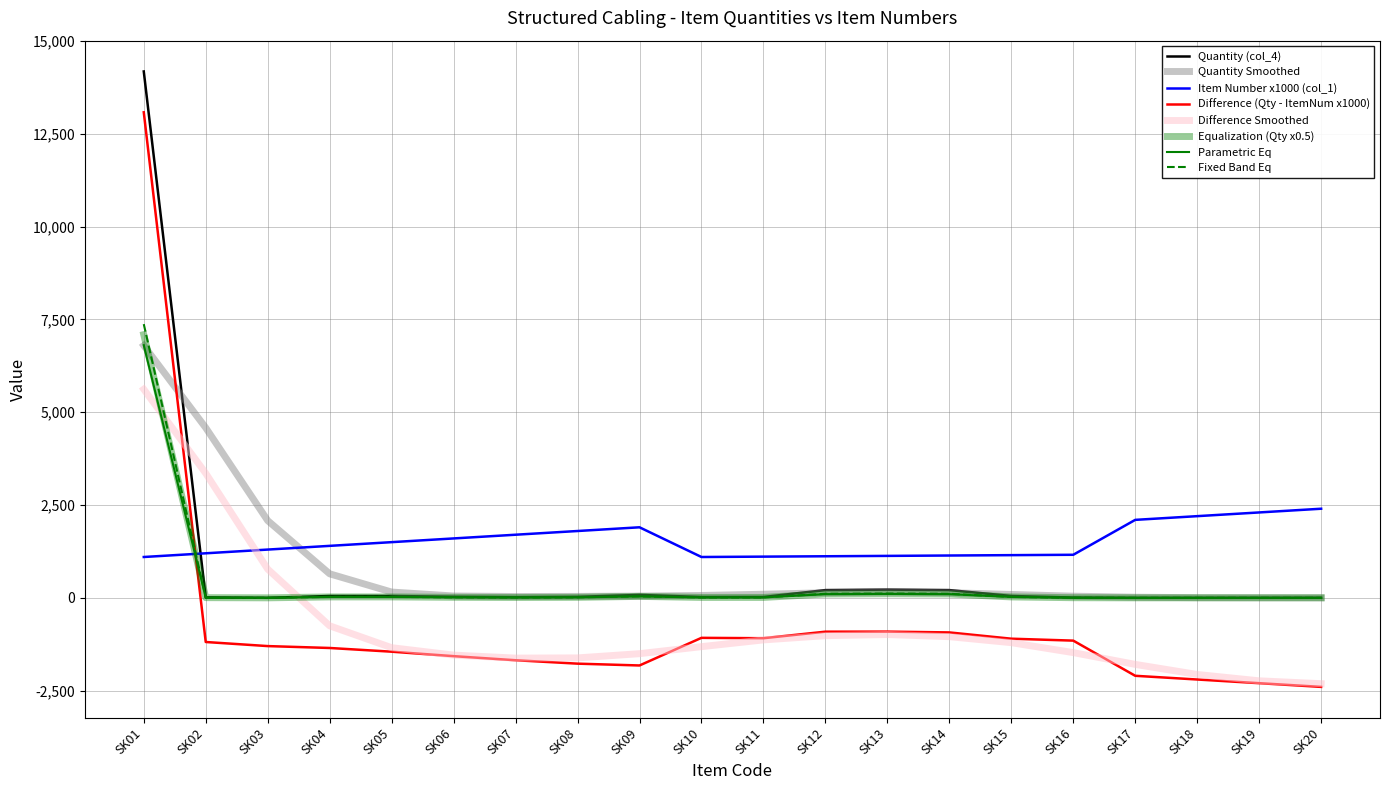

How many lines are shown in the chart?

8